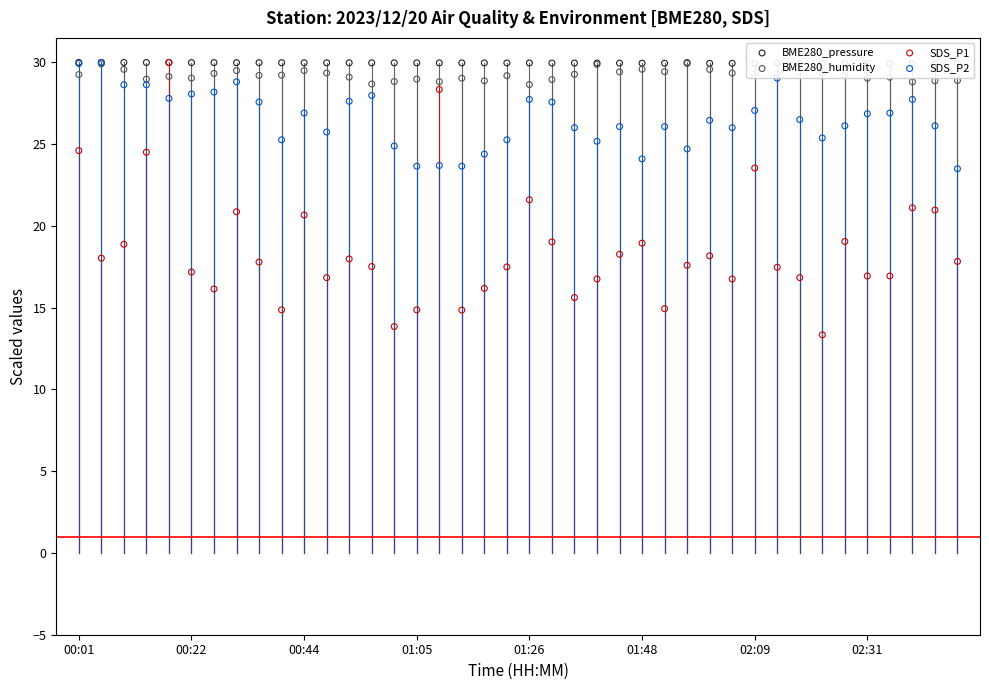

Which series reaches the minimum Y coordinate?

SDS_P1